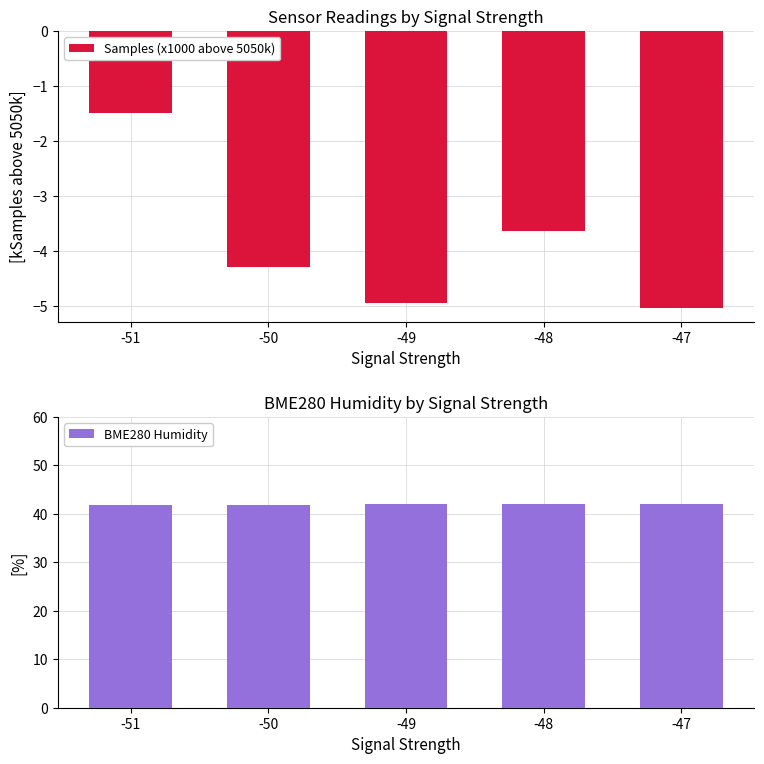

The value of BME280 Humidity at -50 is 41.9. True or false?

True